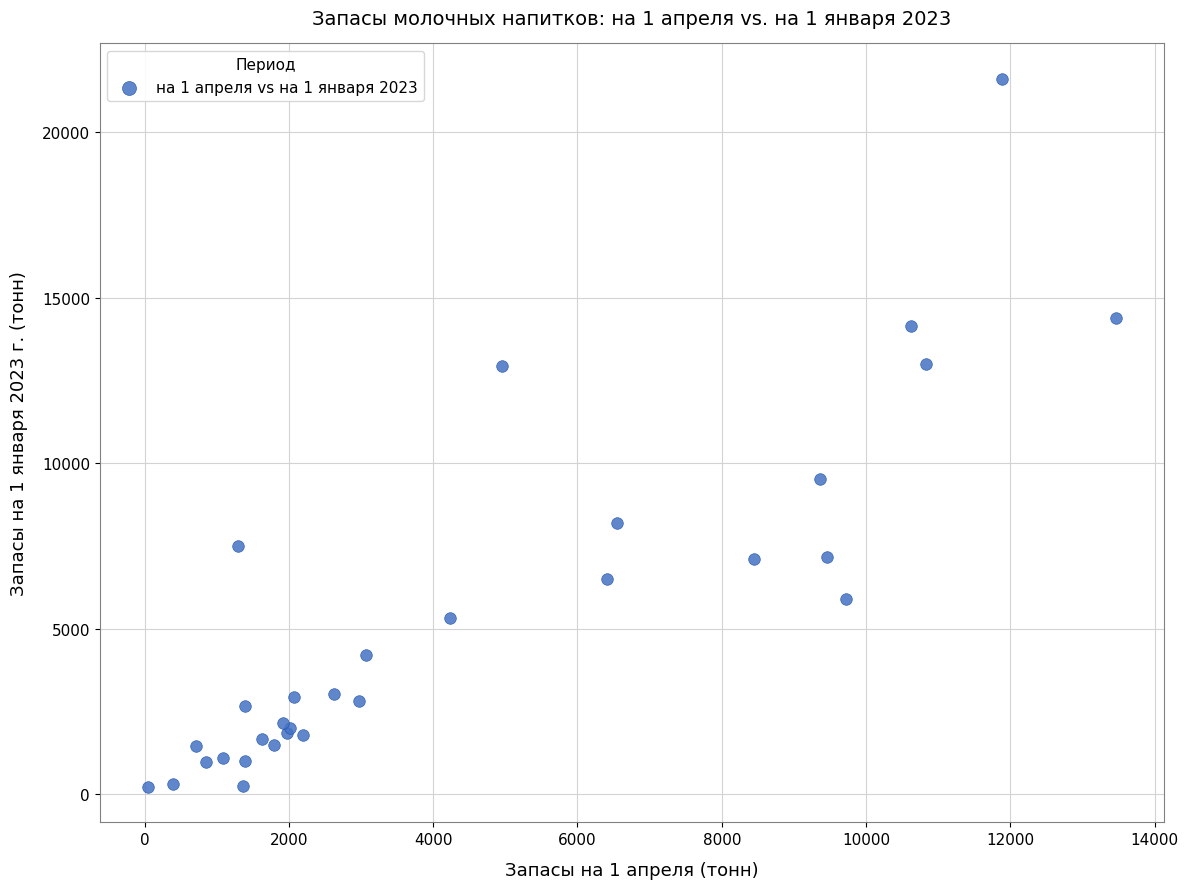

What Y value in the scatter plot is closest to 10919?

9536.3